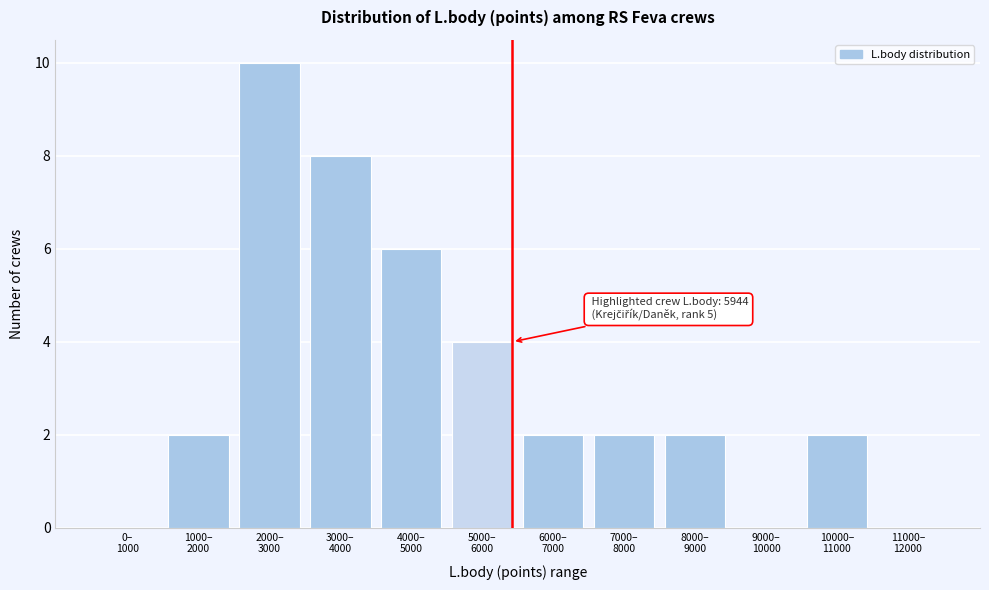

What is the greatest value displayed?

10